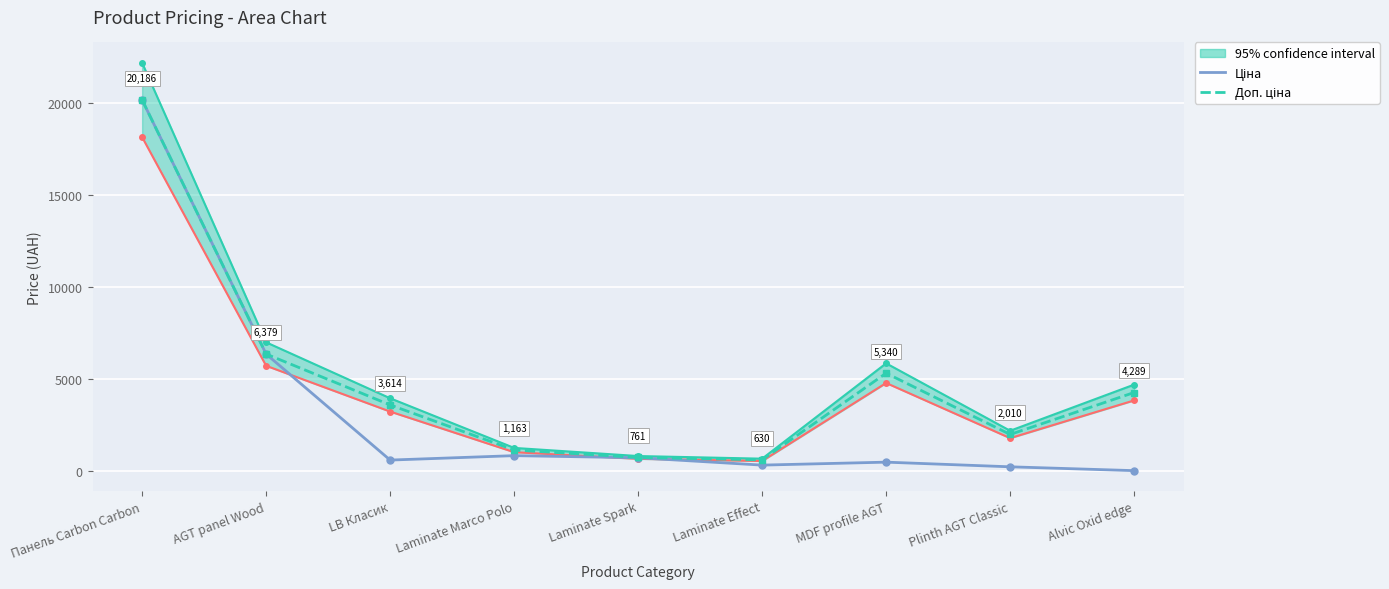

Reading right to left, list all the values displayed in this chart.

Ціна: Alvic Oxid edge=42.9	Plinth AGT Classic=251.2	MDF profile AGT=504.4	Laminate Effect=343.6	Laminate Spark=743.3	Laminate Marco Polo=857.9	LB Класик=617.3	AGT panel Wood=6378.9	Панель Carbon Carbon=20186.0
Доп. ціна: Alvic Oxid edge=4289.0	Plinth AGT Classic=2010.0	MDF profile AGT=5340.0	Laminate Effect=630.0	Laminate Spark=760.5	Laminate Marco Polo=1162.5	LB Класик=3614.4	AGT panel Wood=6378.9	Панель Carbon Carbon=20186.0